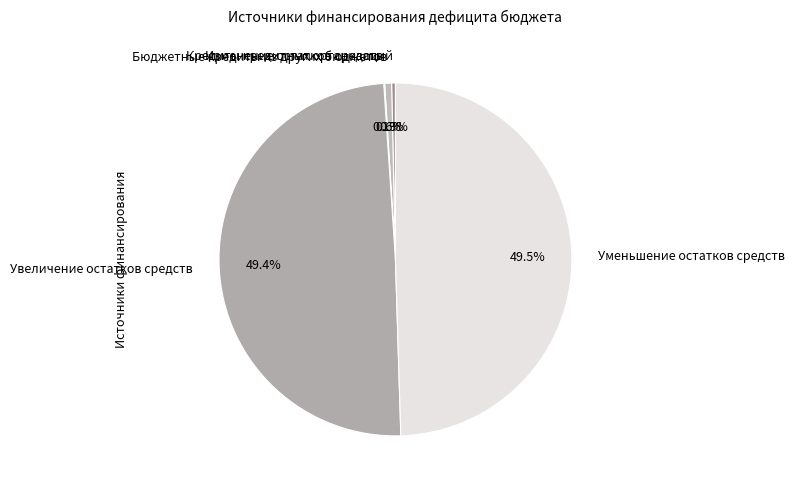

Is Бюджетные кредиты из других бюджетов the majority of the pie?

No